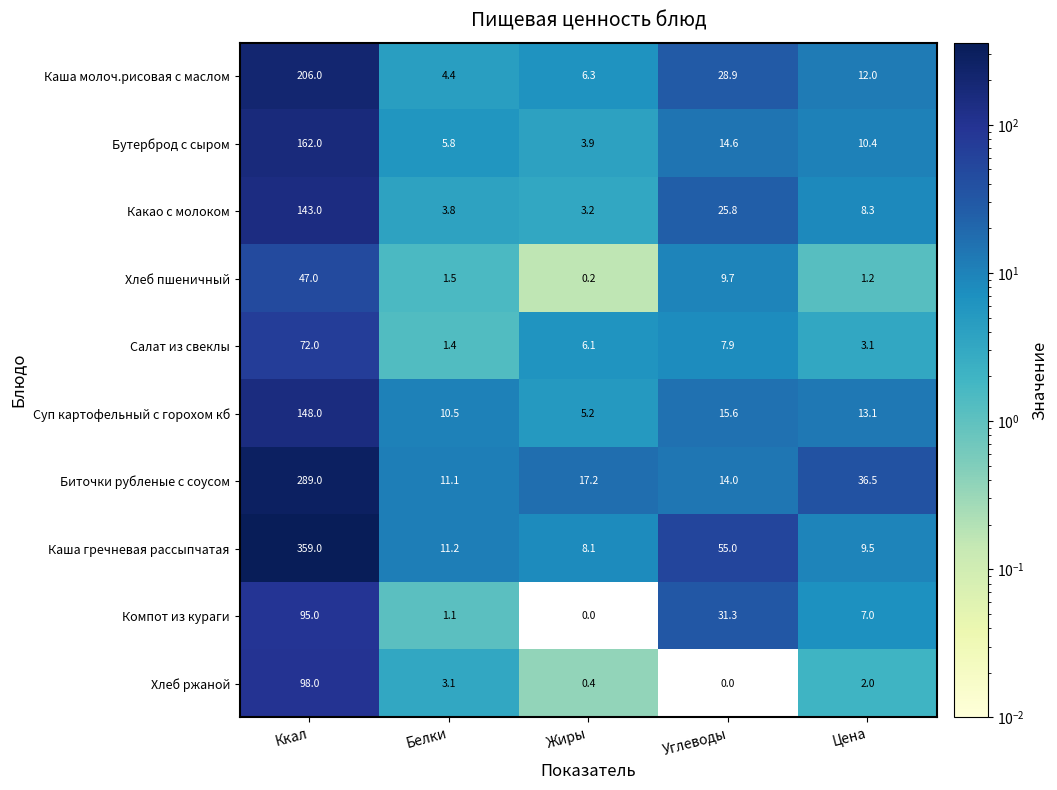

Which series has the largest range (max minus min)?

Каша гречневая рассыпчатая